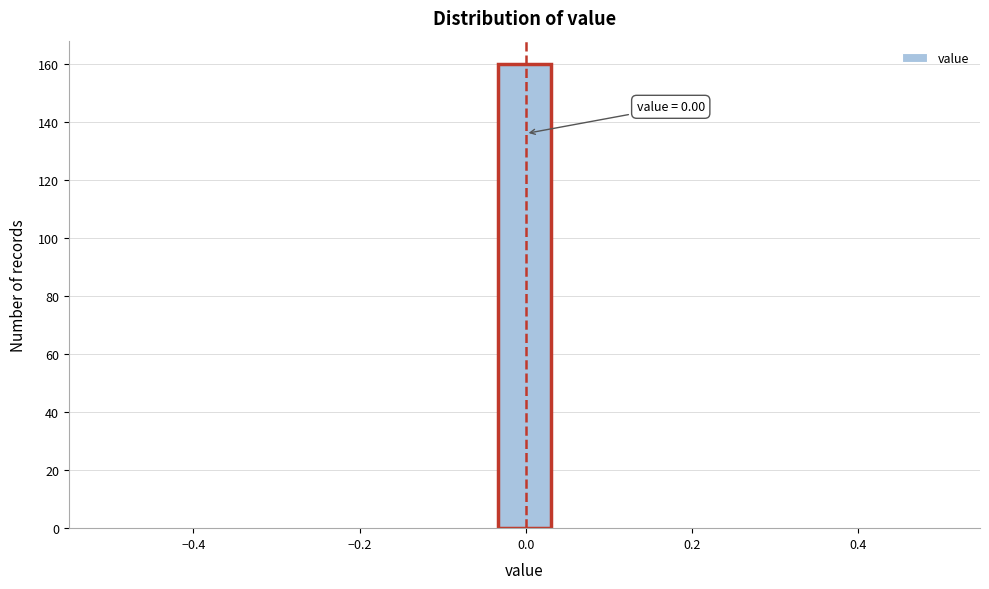

Read against the x-axis, roughly where is the centre of the tallest bar?

0.00